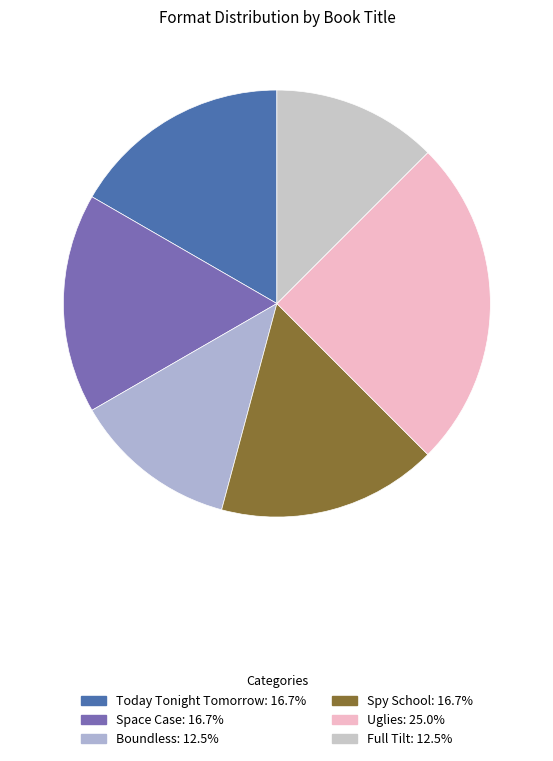

Which slice is the largest?

Uglies